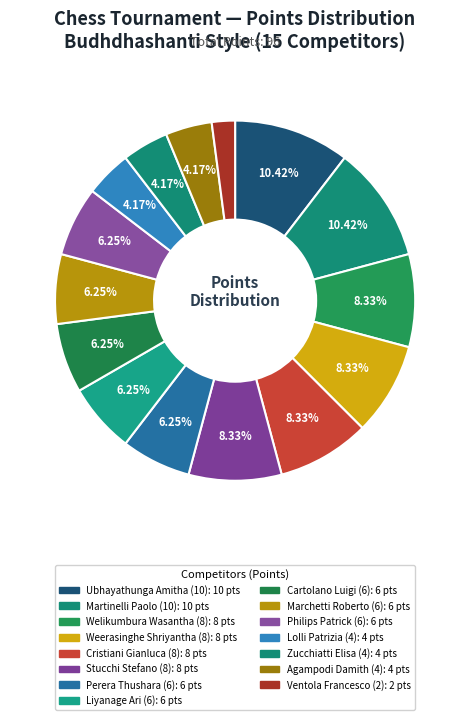

How many segments does this pie chart have?

15